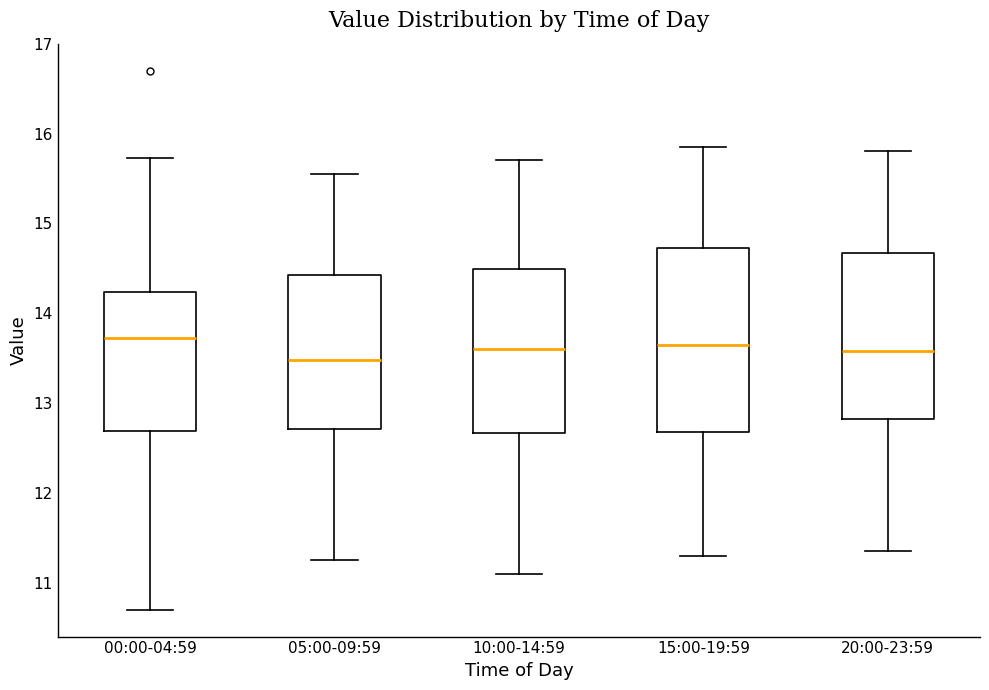

Reading left to right, transcribe this box plot: for each box, give where its median line is, the range the box spans, and where its two whiskers end, as read against the y-axis. The values are not printed on the chart, so give them approximately, as read against the axis.

00:00-04:59: median 13.7, box 12.7 to 14.2, whiskers 10.7 to 15.7
05:00-09:59: median 13.5, box 12.7 to 14.4, whiskers 11.3 to 15.6
10:00-14:59: median 13.6, box 12.7 to 14.5, whiskers 11.1 to 15.7
15:00-19:59: median 13.7, box 12.7 to 14.7, whiskers 11.3 to 15.9
20:00-23:59: median 13.6, box 12.8 to 14.7, whiskers 11.4 to 15.8